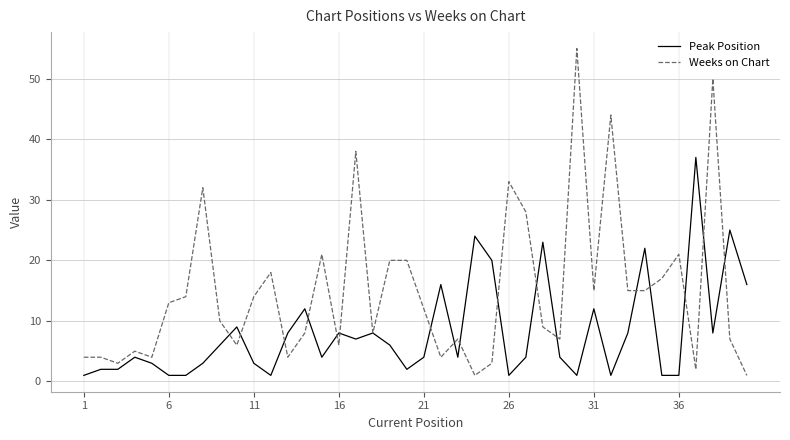

What is the greatest value displayed?

55